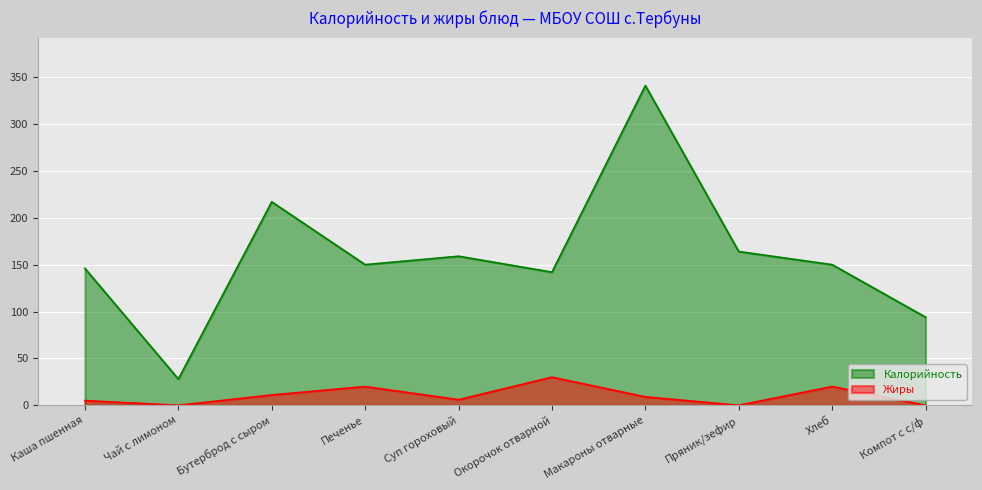

True or false: Жиры and Калорийность intersect in this chart.

False